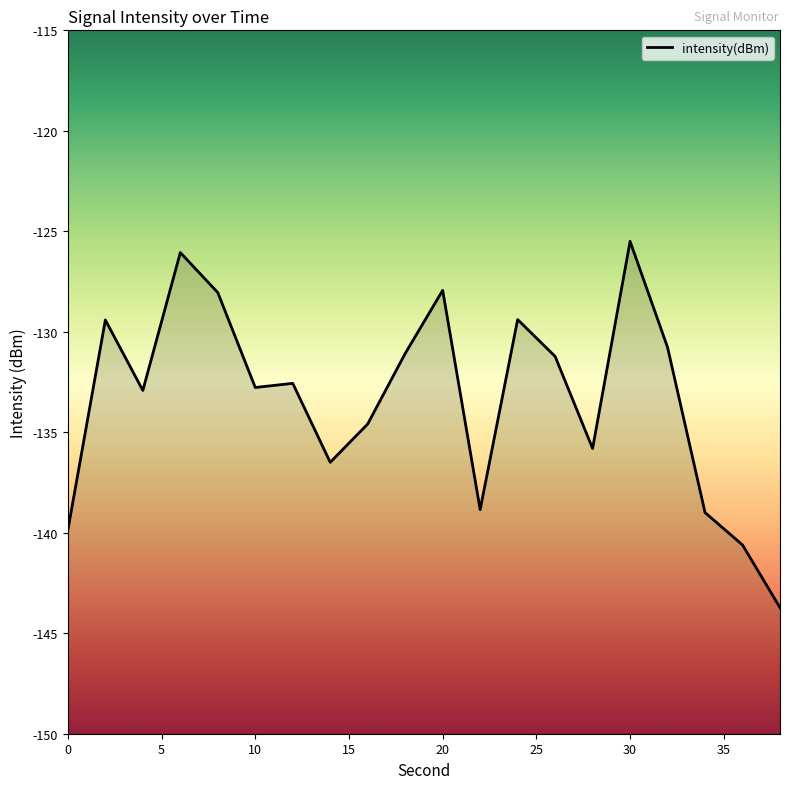

True or false: the data shows -184.9 at 32.

False